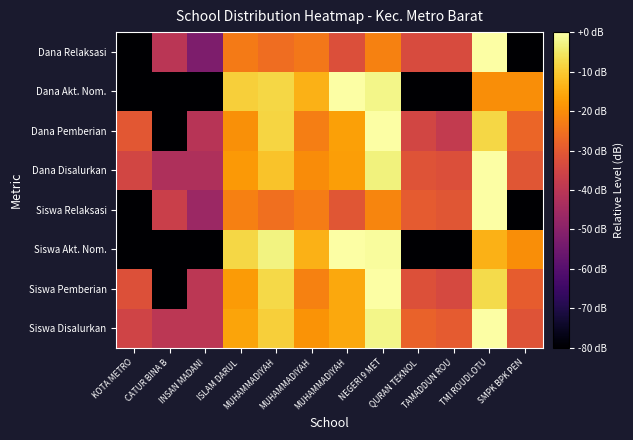

At which category is the sum across all series the highest?

TMI ROUDLOTU